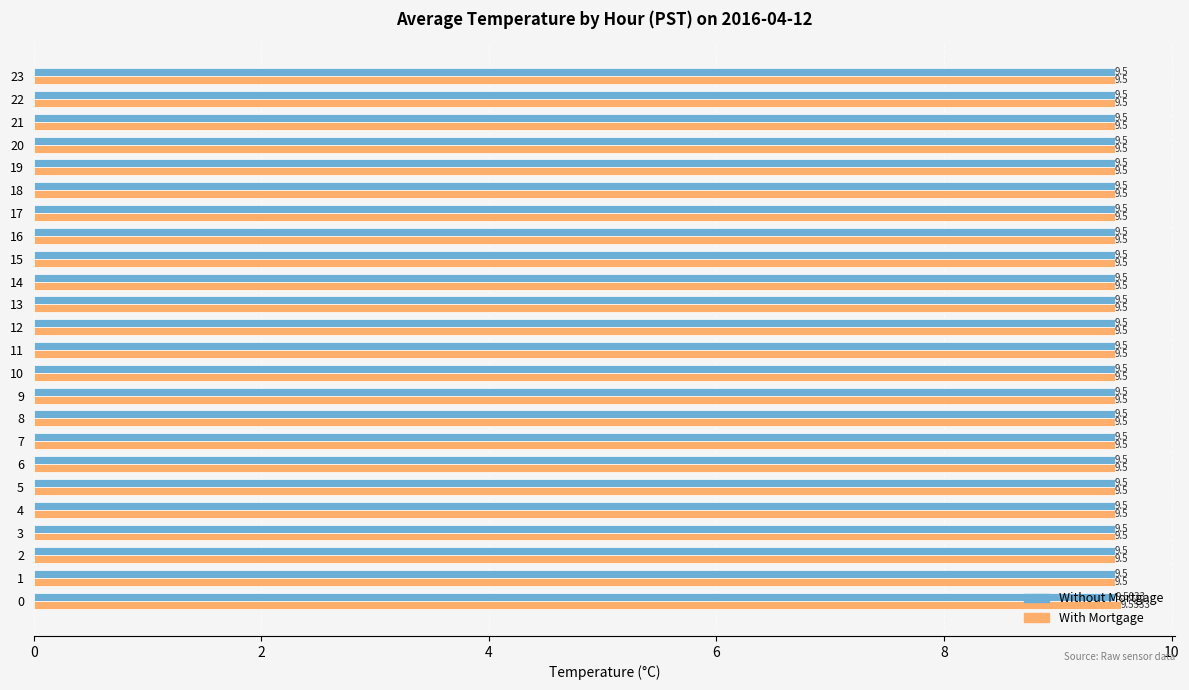

Which series has the widest spread of values?

With Mortgage